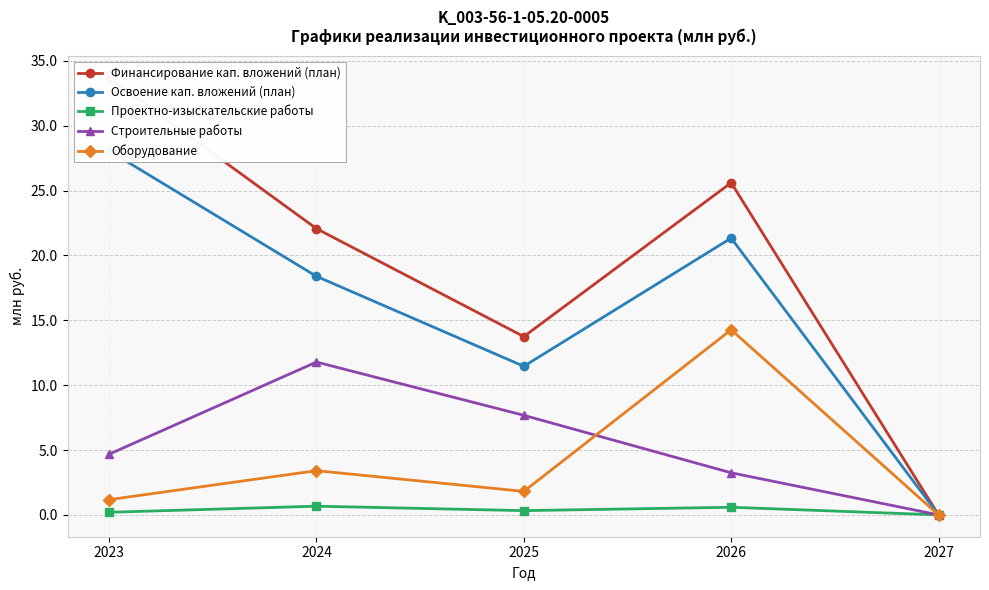

Is it true that Освоение кап. вложений (план) equals 9.2 at 2027?

False